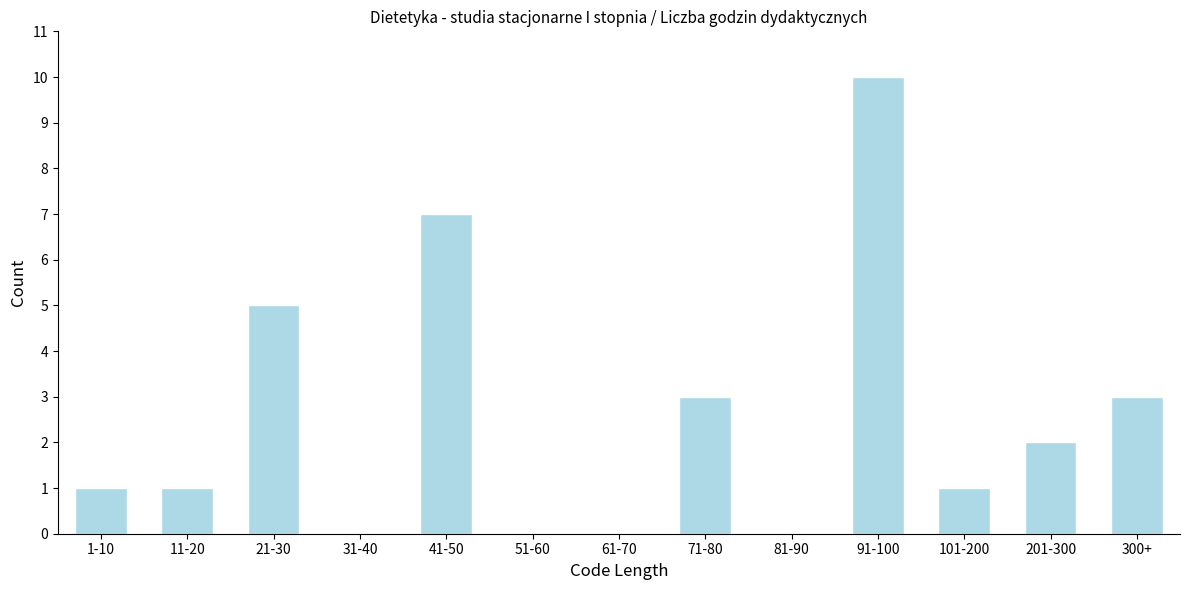

Reading left to right, what are all the values shown in this chart?

1-10=1	11-20=1	21-30=5	31-40=0	41-50=7	51-60=0	61-70=0	71-80=3	81-90=0	91-100=10	101-200=1	201-300=2	300+=3